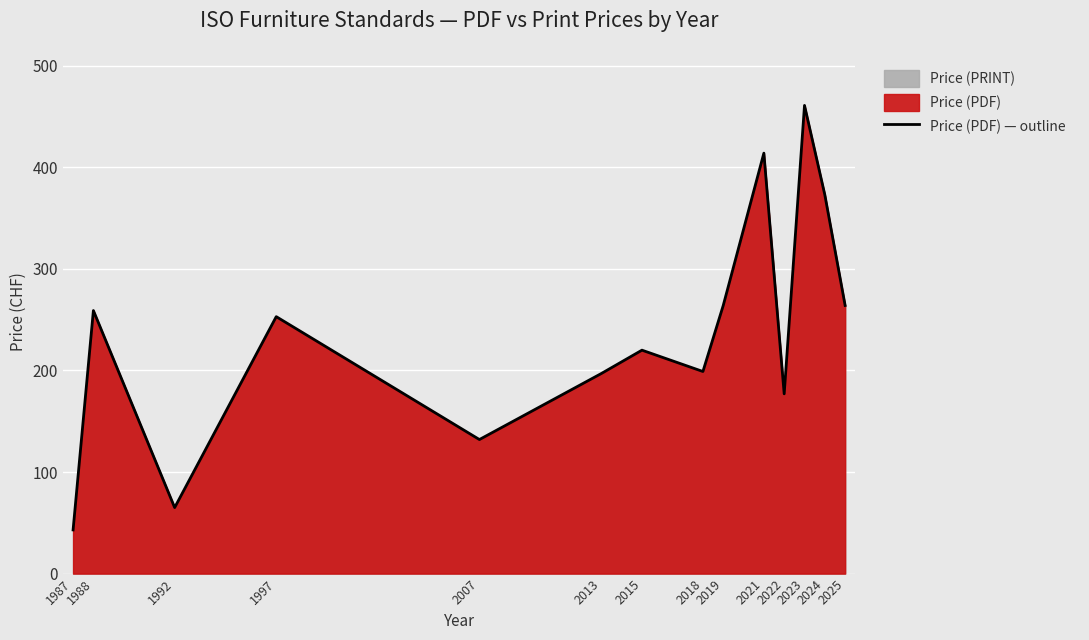

Rank the categories by value from lowest to highest.

1987, 1992, 2007, 2022, 2013, 2018, 2015, 1997, 1988, 2019, 2025, 2024, 2021, 2023